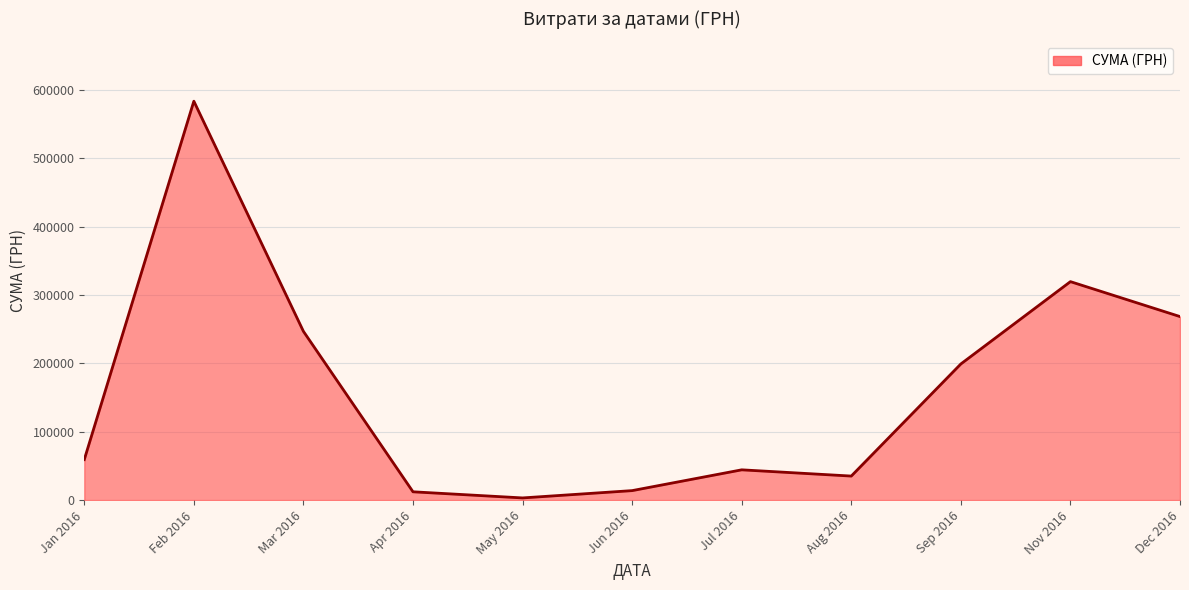

True or false: the data has more than 2 interior local peaks.

True